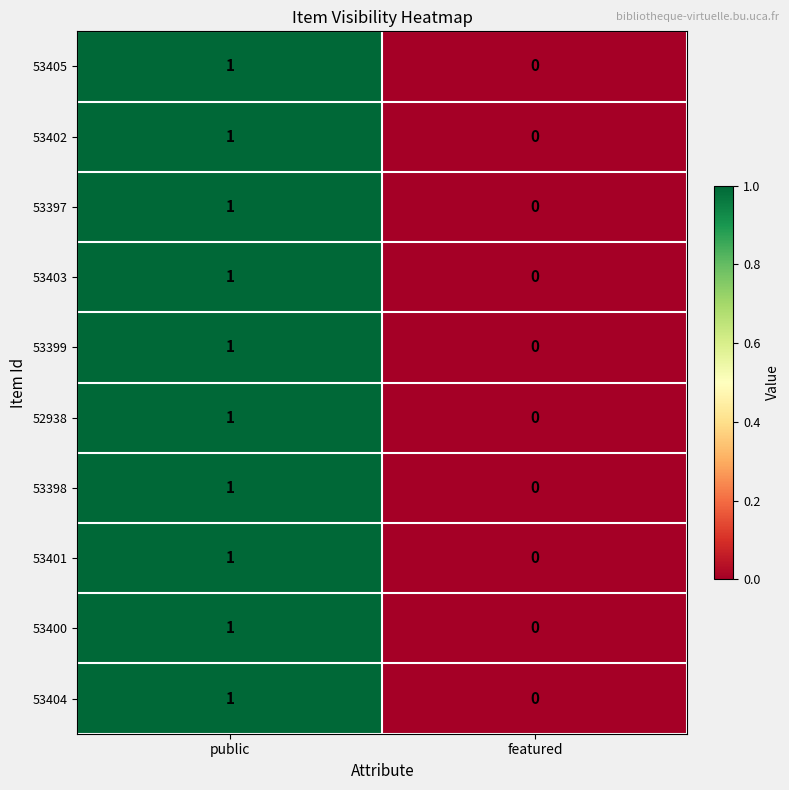

At which label is 53405 closest to 0?

featured